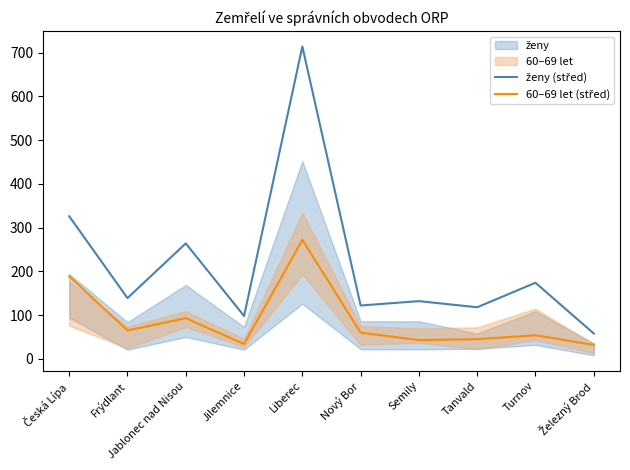

How many values in the ženy (střed) series exceed 139?

4